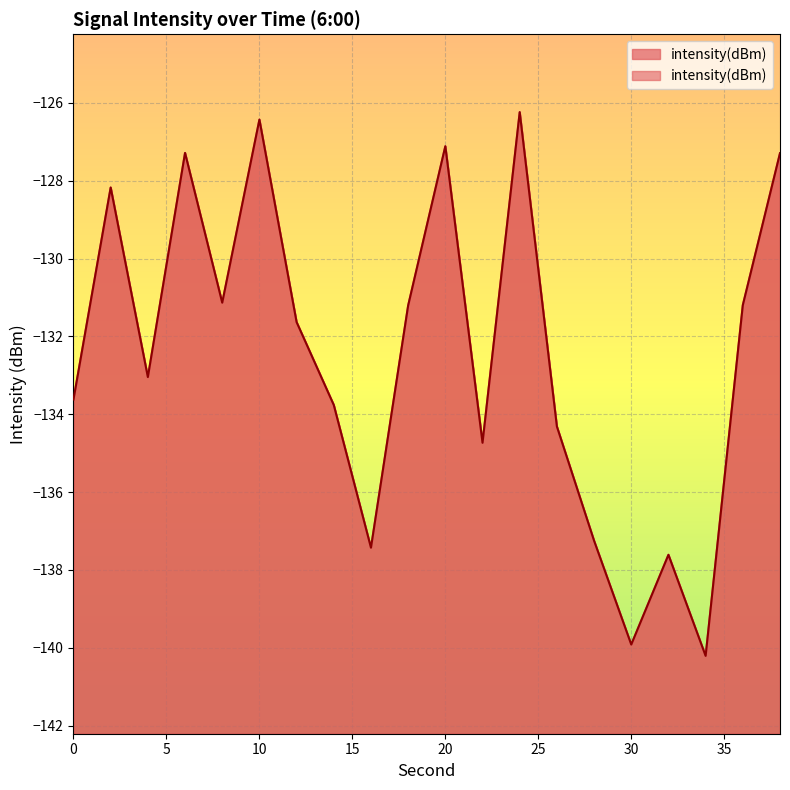

How many lines are shown in the chart?

1